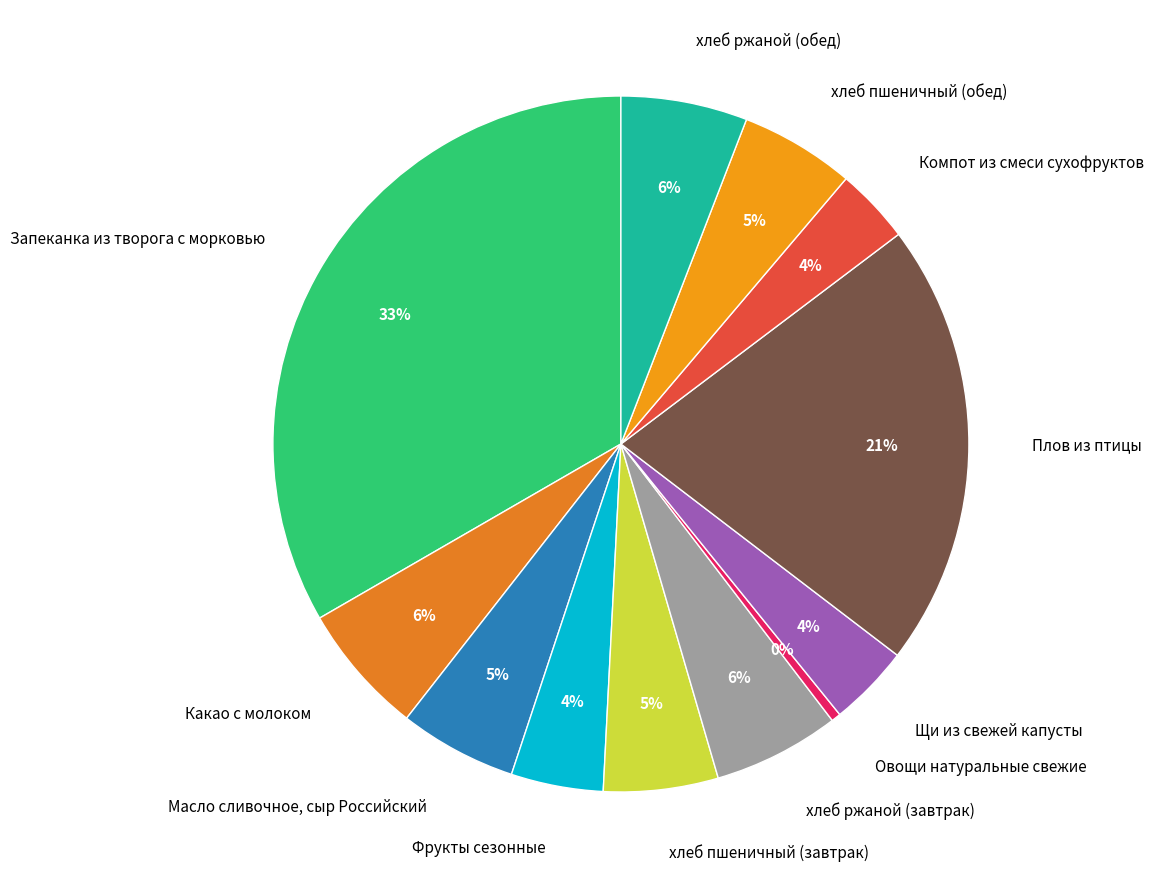

Do хлеб пшеничный (обед) and Какао с молоком together represent more than half of the pie?

No